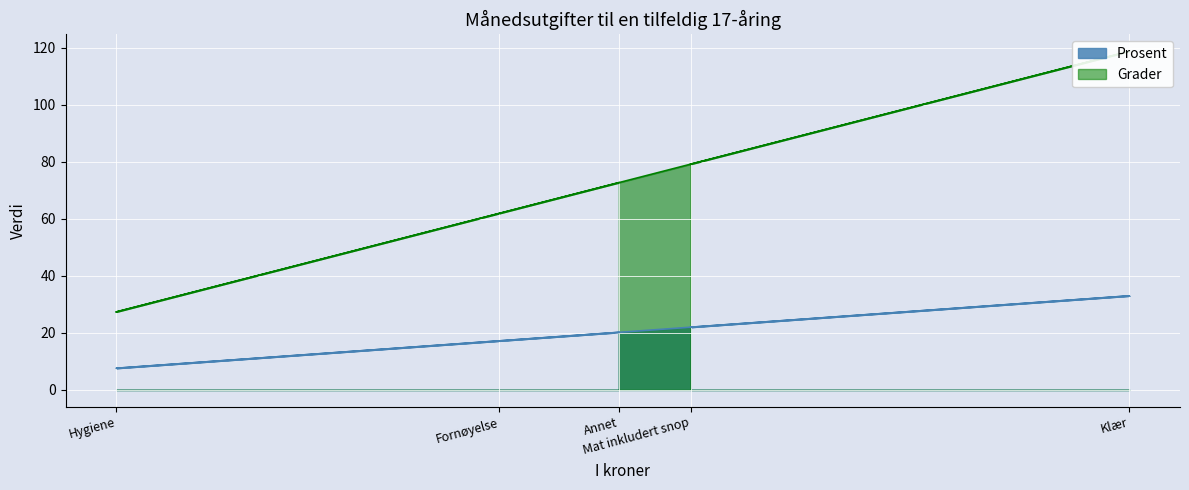

Does the chart display data point markers on the line(s)?

No